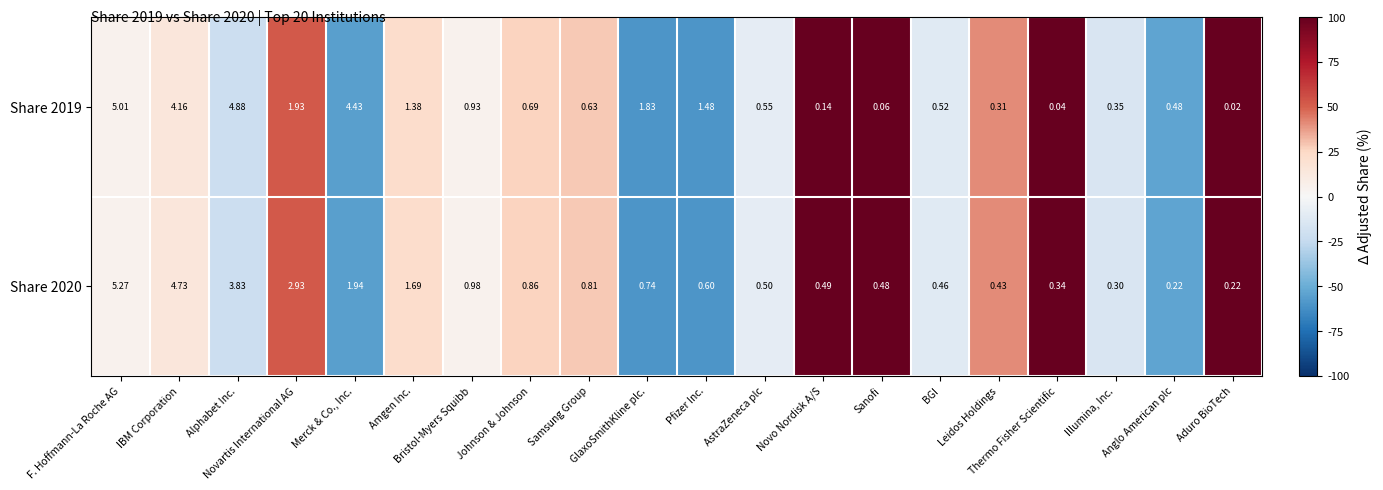

How many series are shown in this chart?

2